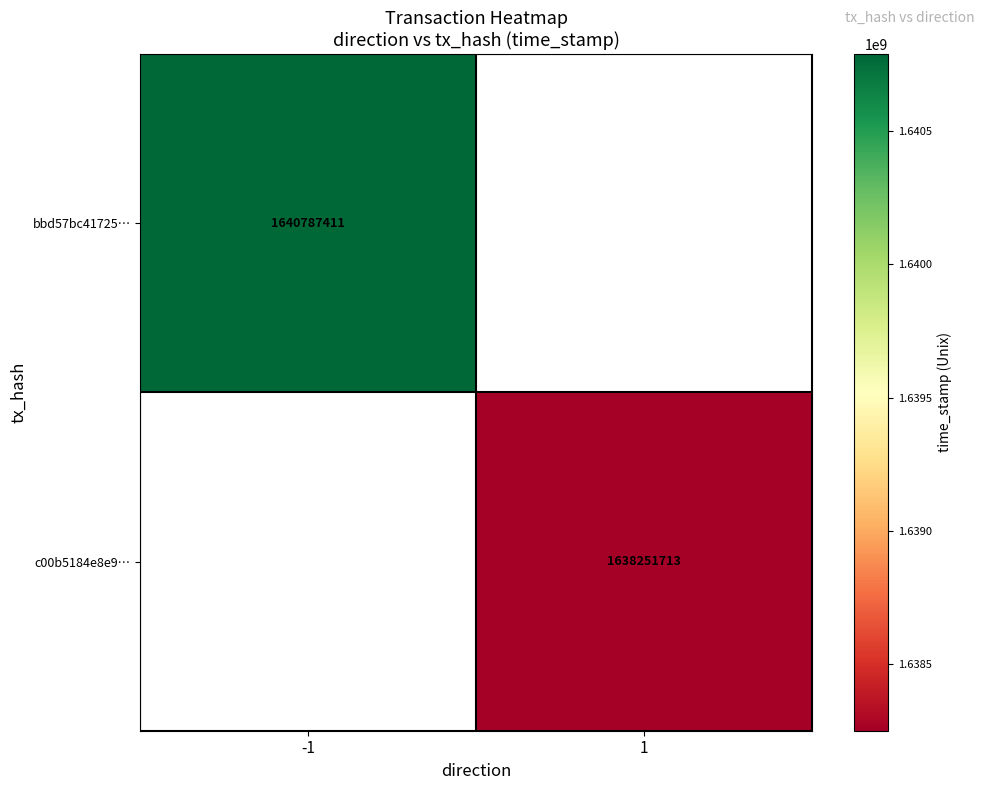

Is the value of c00b5184e8e9… at 1 greater than the value of bbd57bc41725… at -1?

No